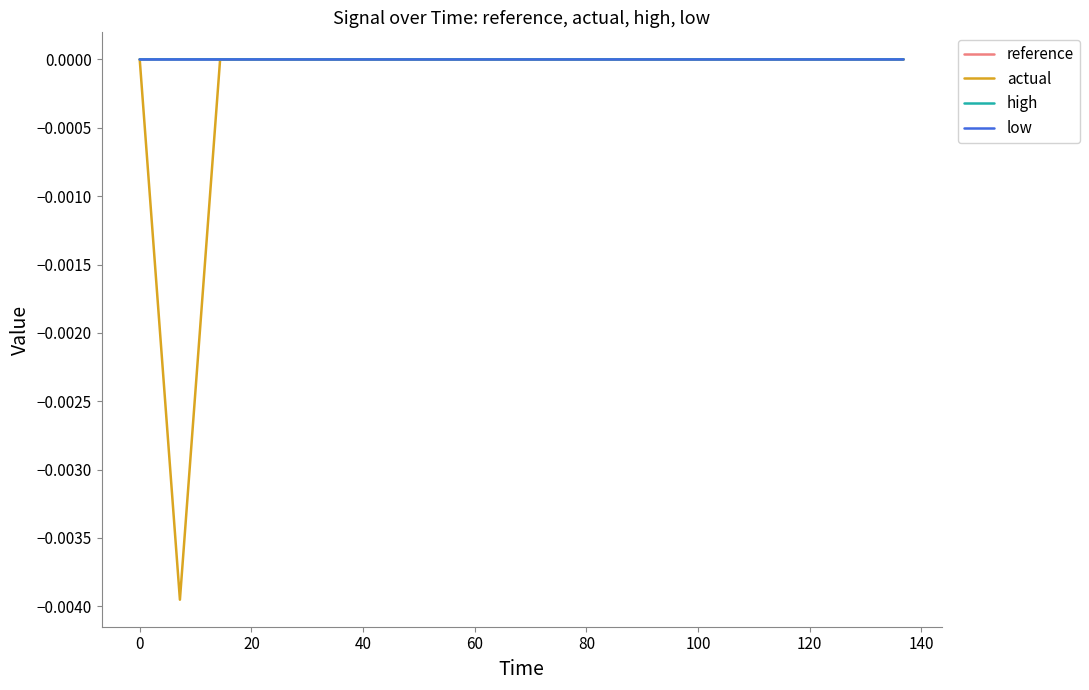

Which series has the widest spread of values?

actual